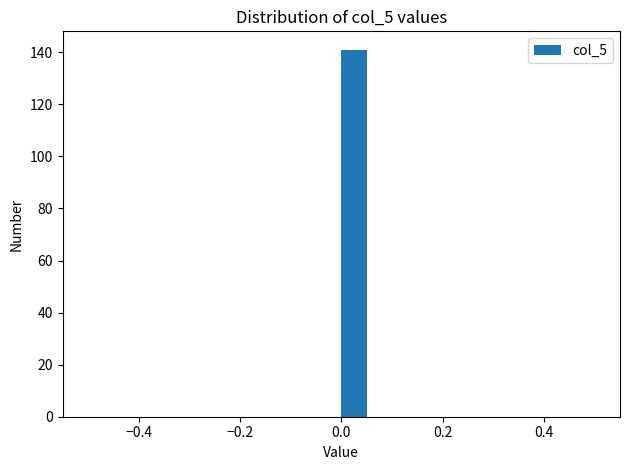

Read against the x-axis, roughly where is the centre of the tallest bar?

0.02